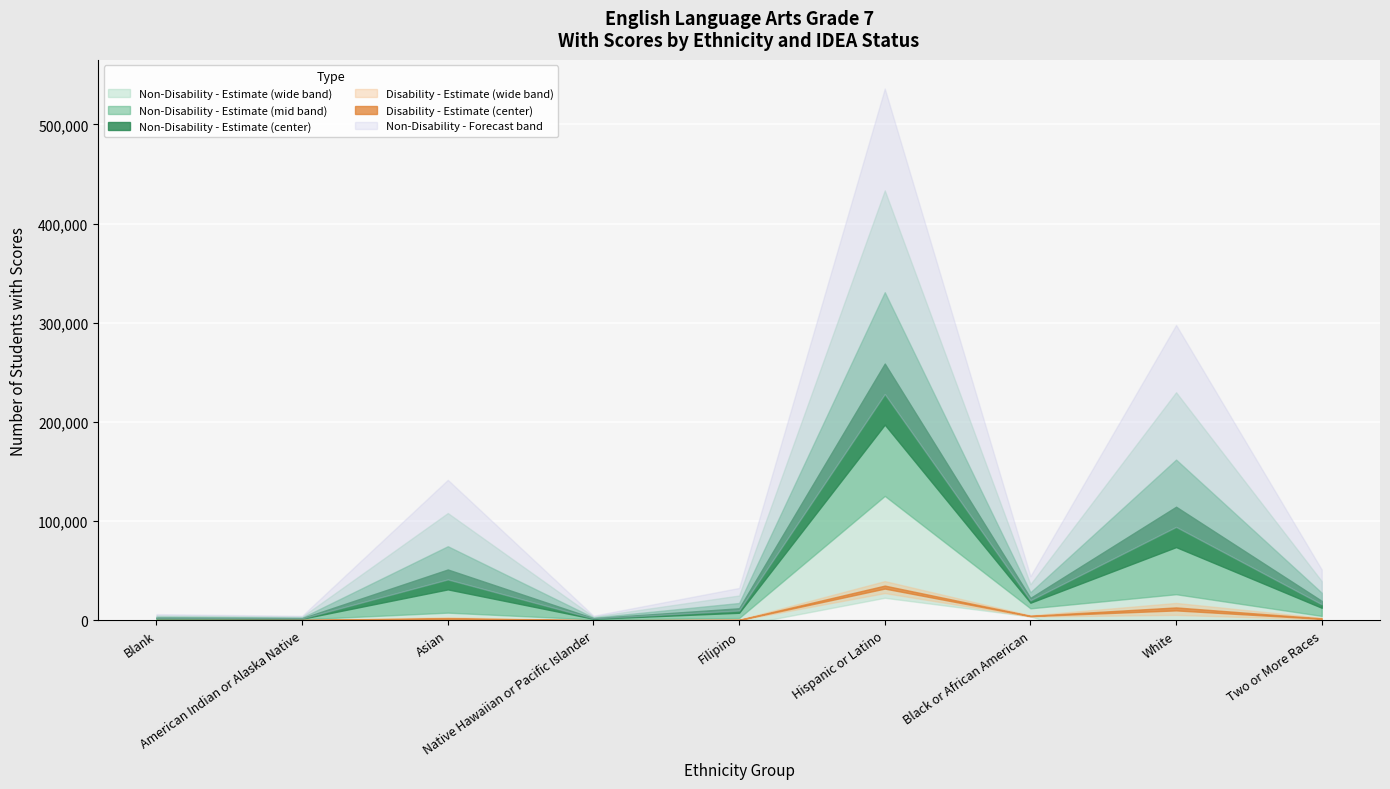

True or false: Disability - WithScores and Non-Disability - StandardMet intersect in this chart.

False